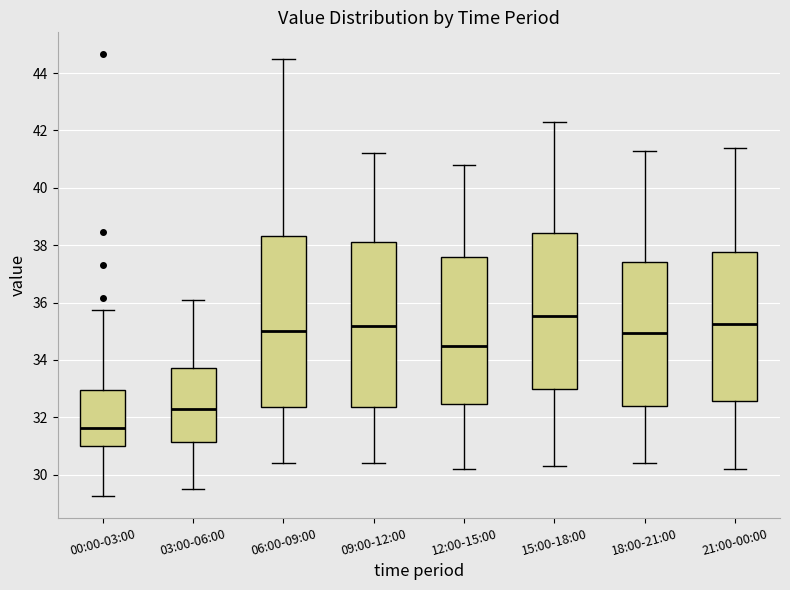

Which box has the highest median line?

15:00-18:00